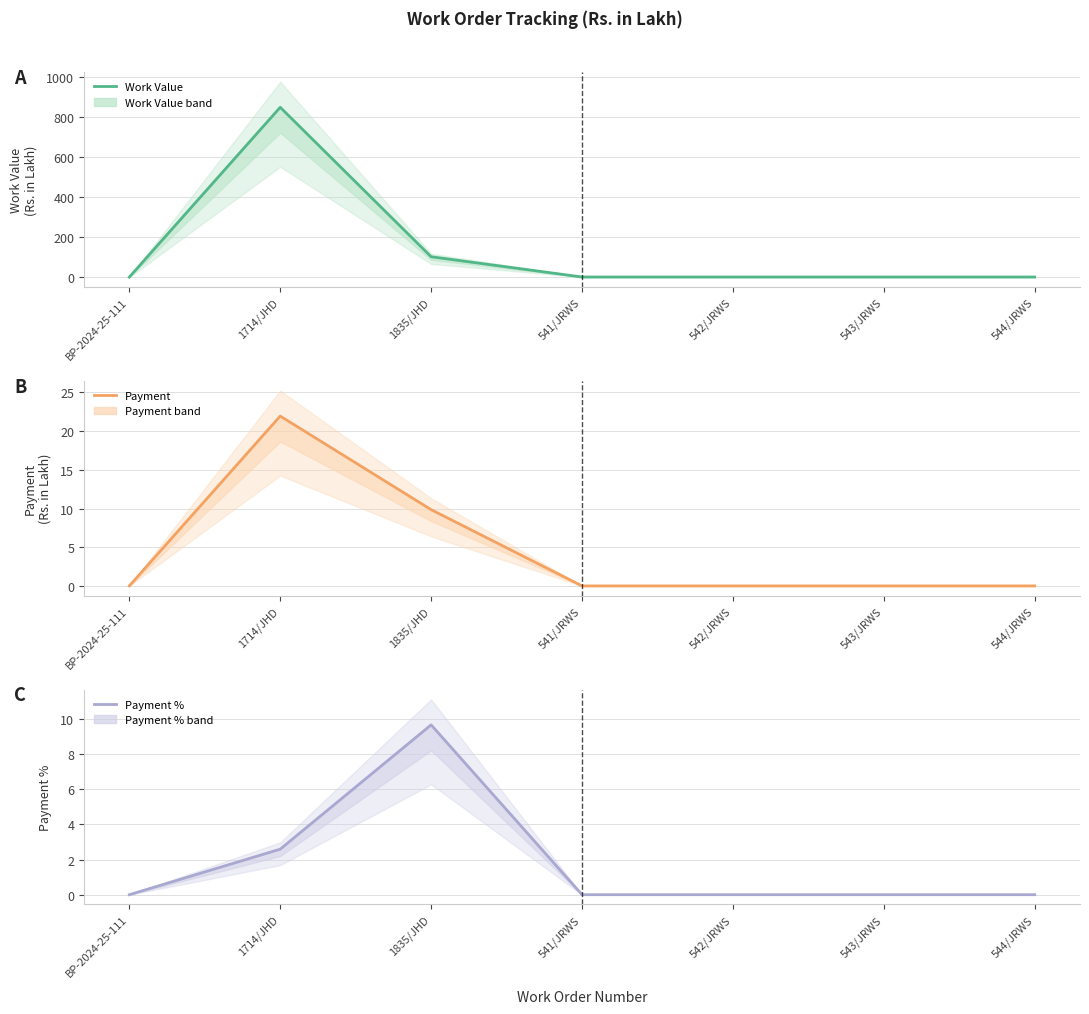

At how many categories does at least one series exceed 180?

1